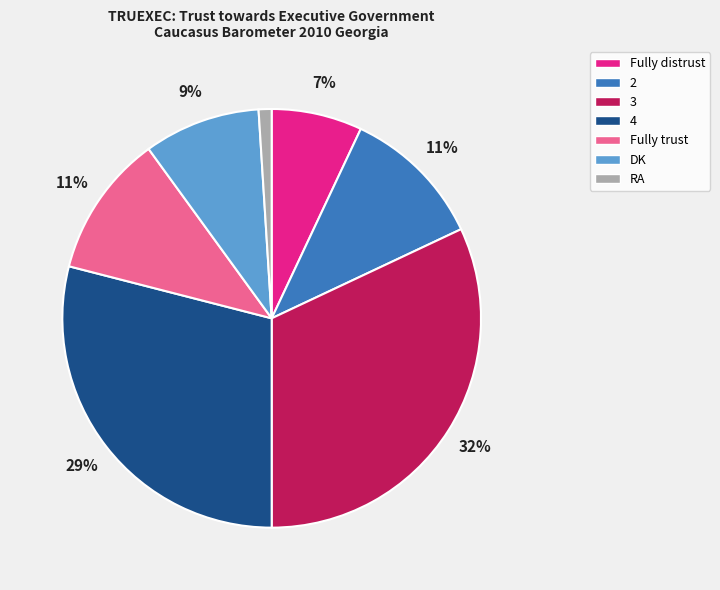

Is it true that DK is 15% of the pie?

False